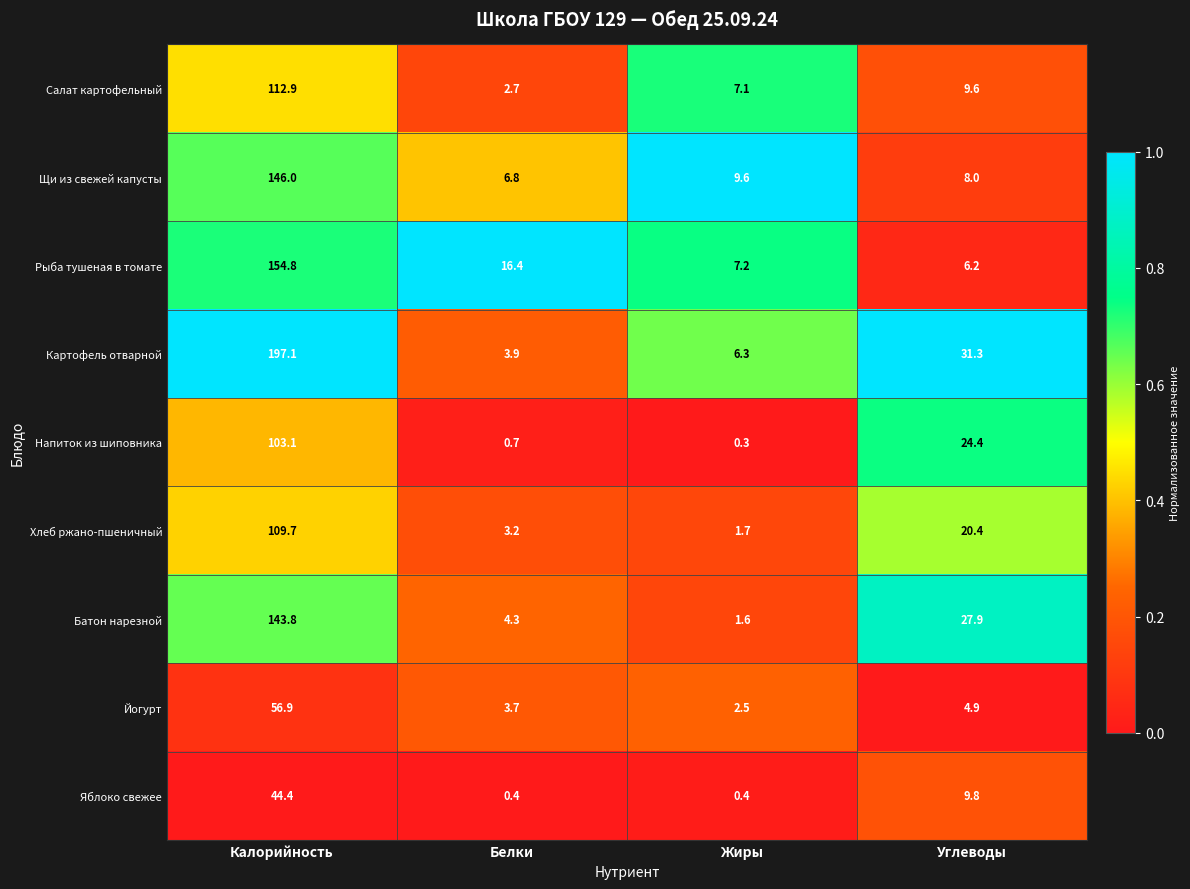

What is the maximum value shown in the chart?

197.1